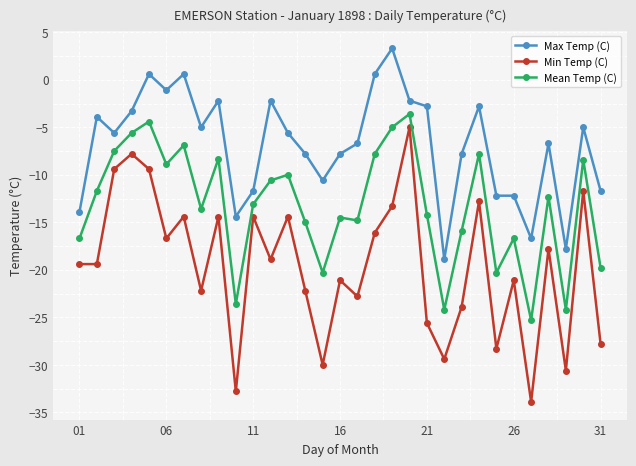

What is the sum of all Min Temp (C) values?

-607.0